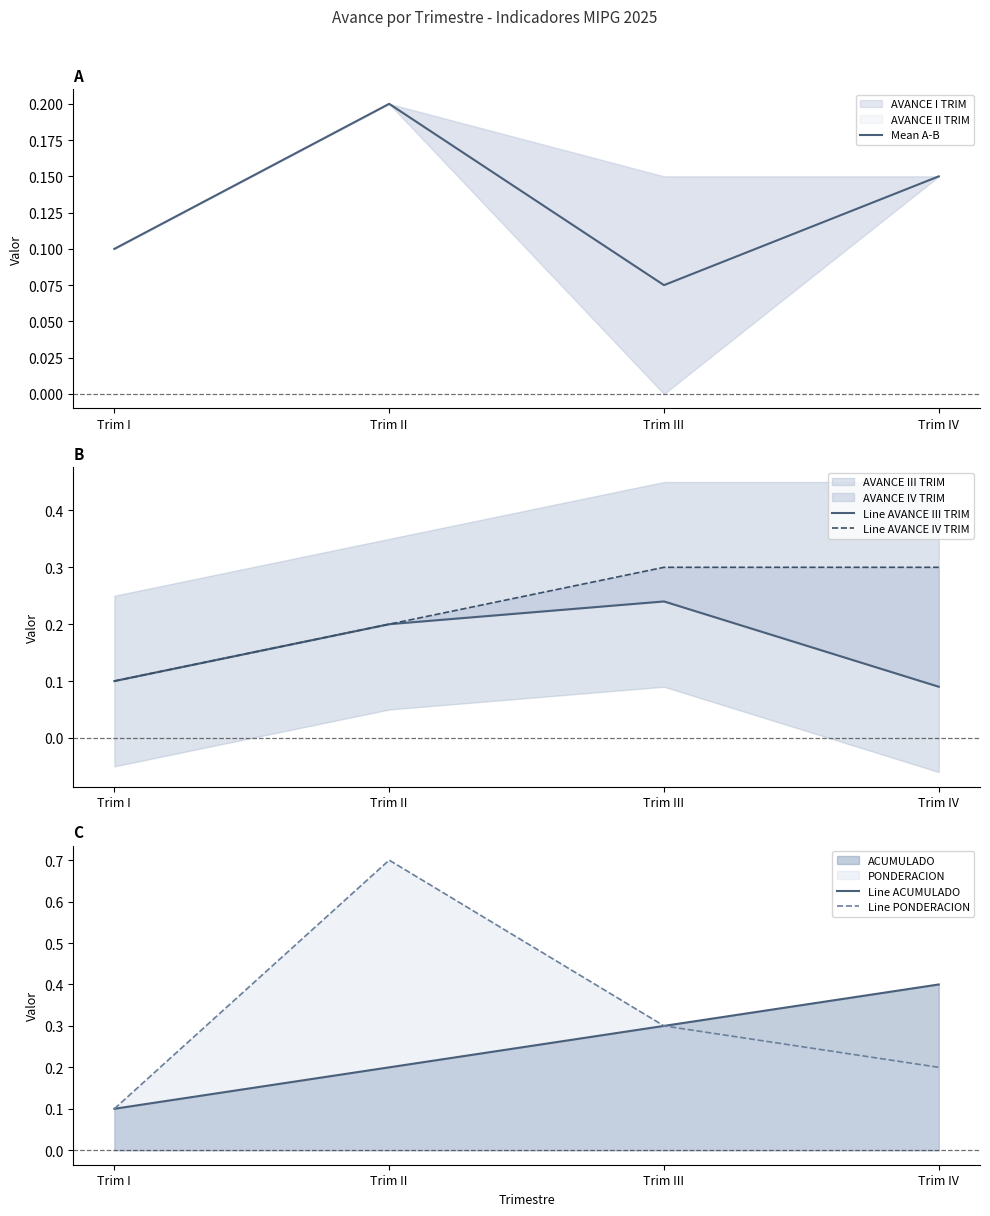

True or false: Line ACUMULADO and Mean A-B cross at least once.

False